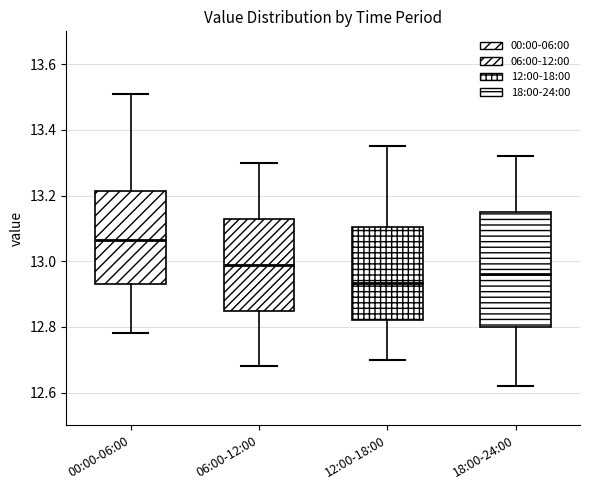

Which box's median line is the lowest?

12:00-18:00